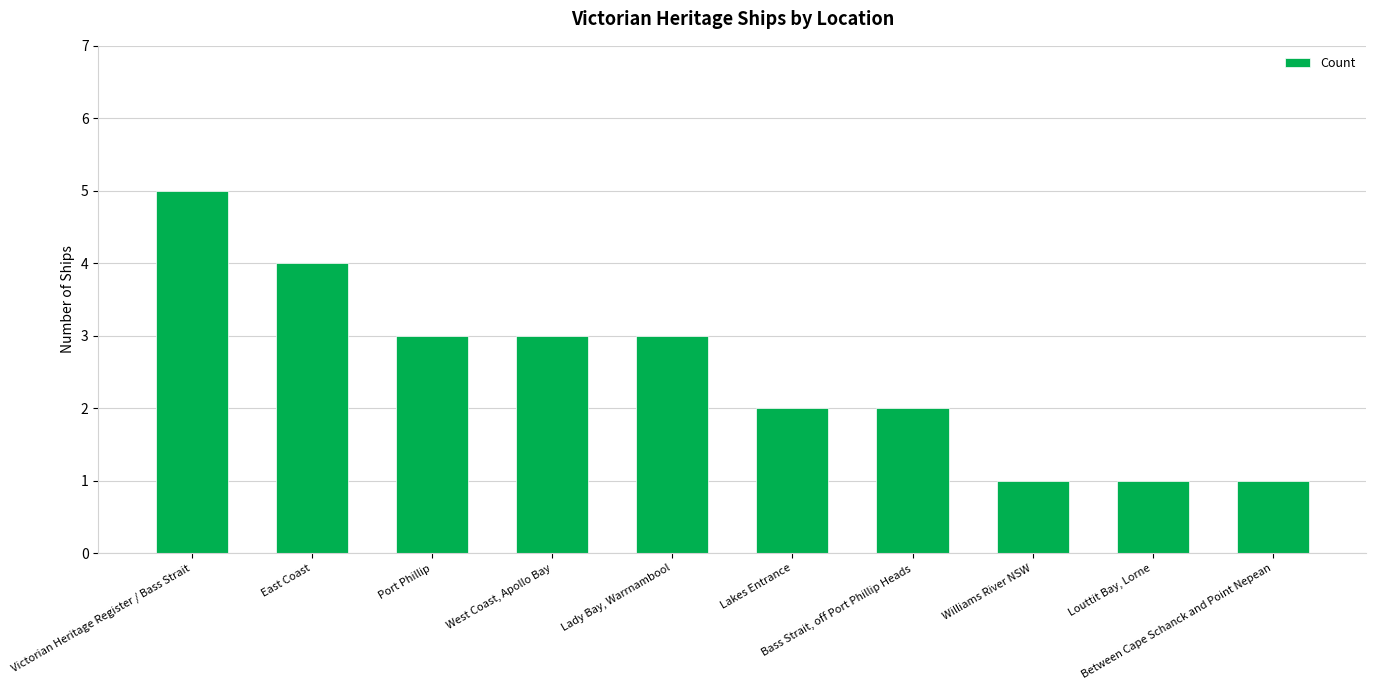

Does the chart contain stacked bars?

No